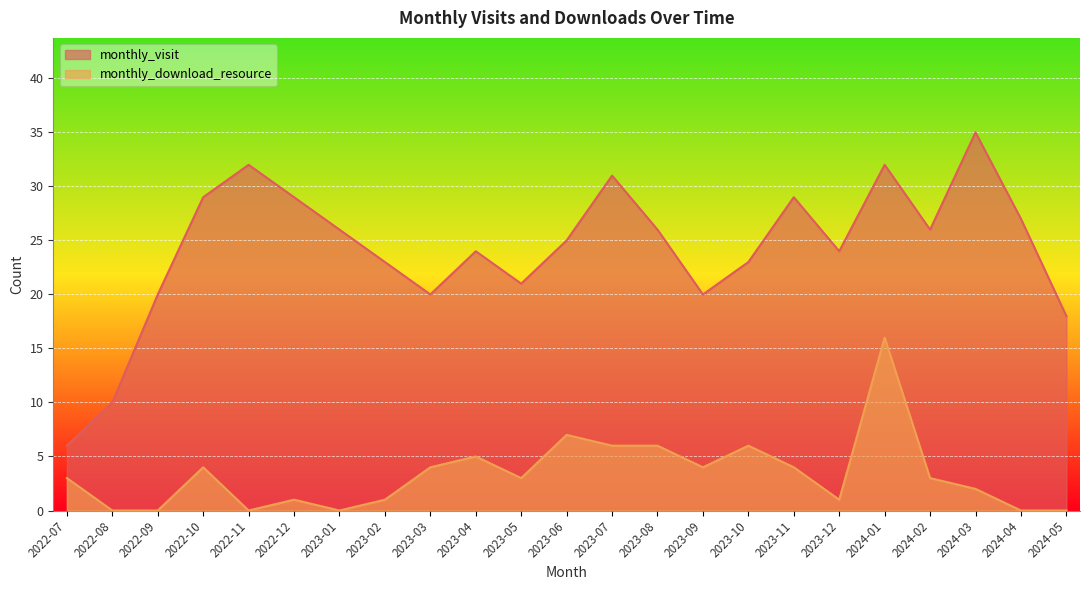

Which series changed the most between 2022-09 and 2023-03?

monthly_download_resource